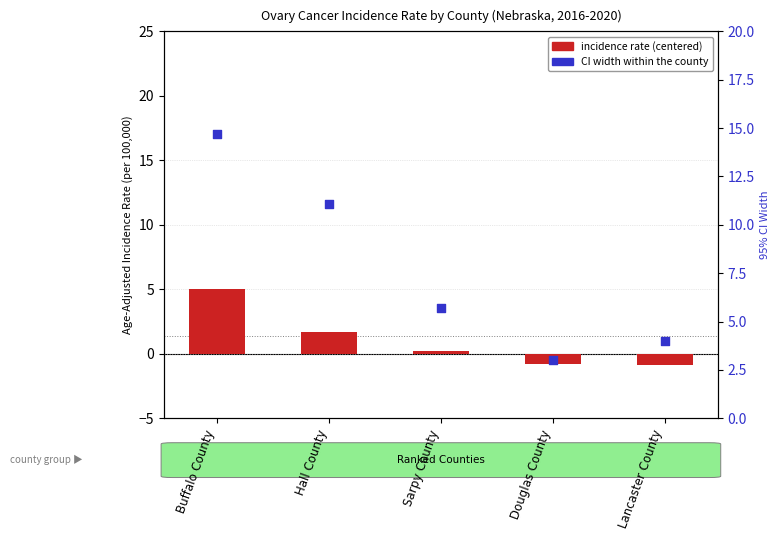

Which series contains the lowest Y value?

incidence rate (centered)